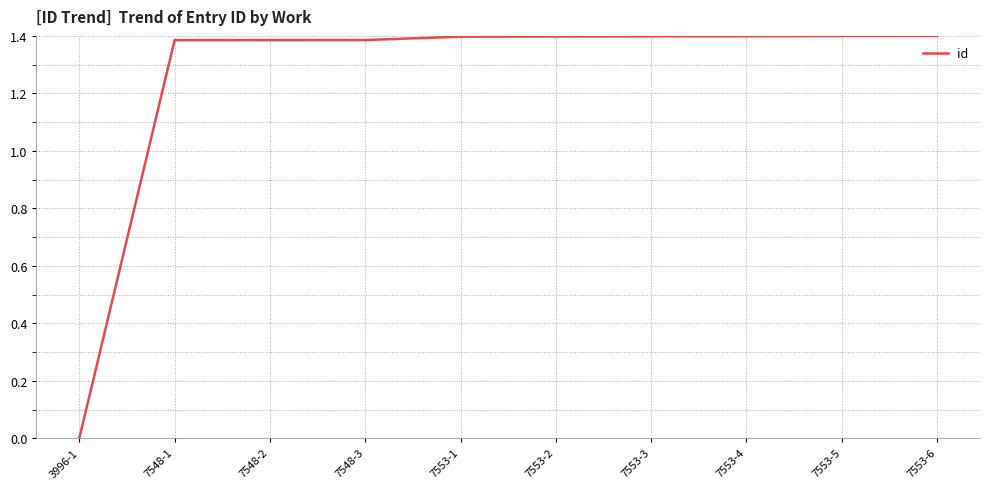

The chart shows a value of 2.3 at 7553-6. True or false?

False